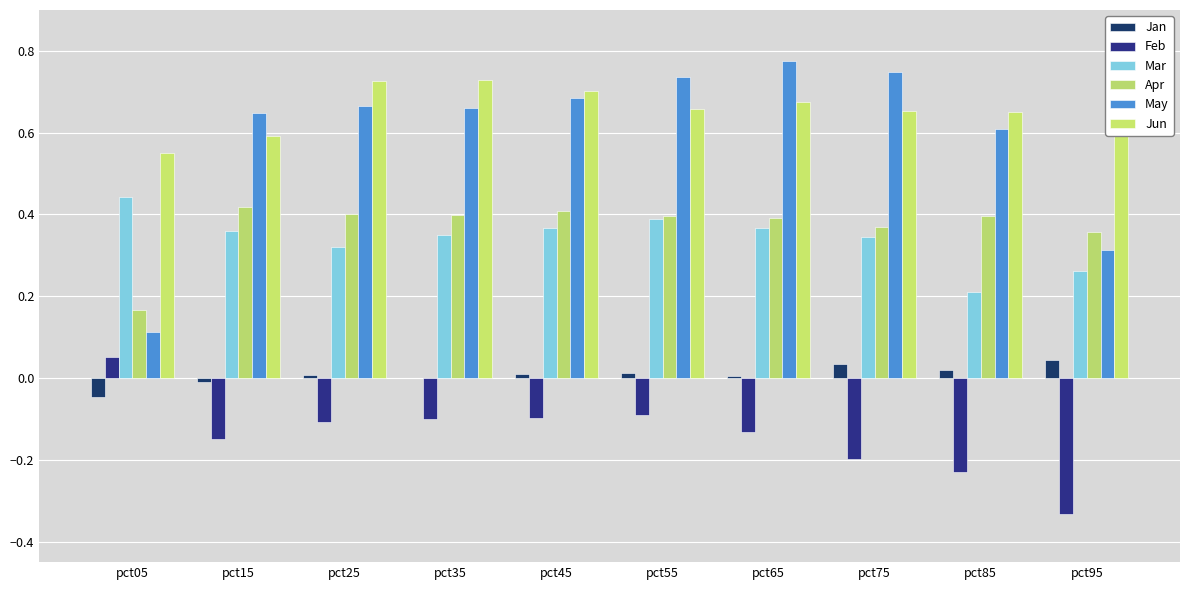

Which series has the widest spread of values?

May